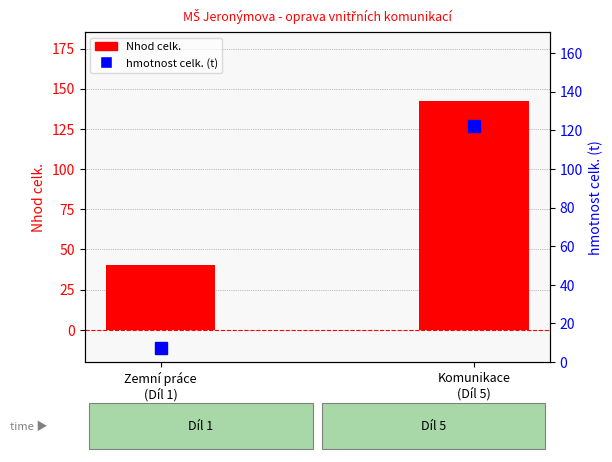

Reading left to right, extract all data points from this chart.

Nhod celk.: Zemní práce
(Díl 1)=40.1	Komunikace
(Díl 5)=142.5
hmotnost celk. (t): Zemní práce
(Díl 1)=7.2	Komunikace
(Díl 5)=122.1